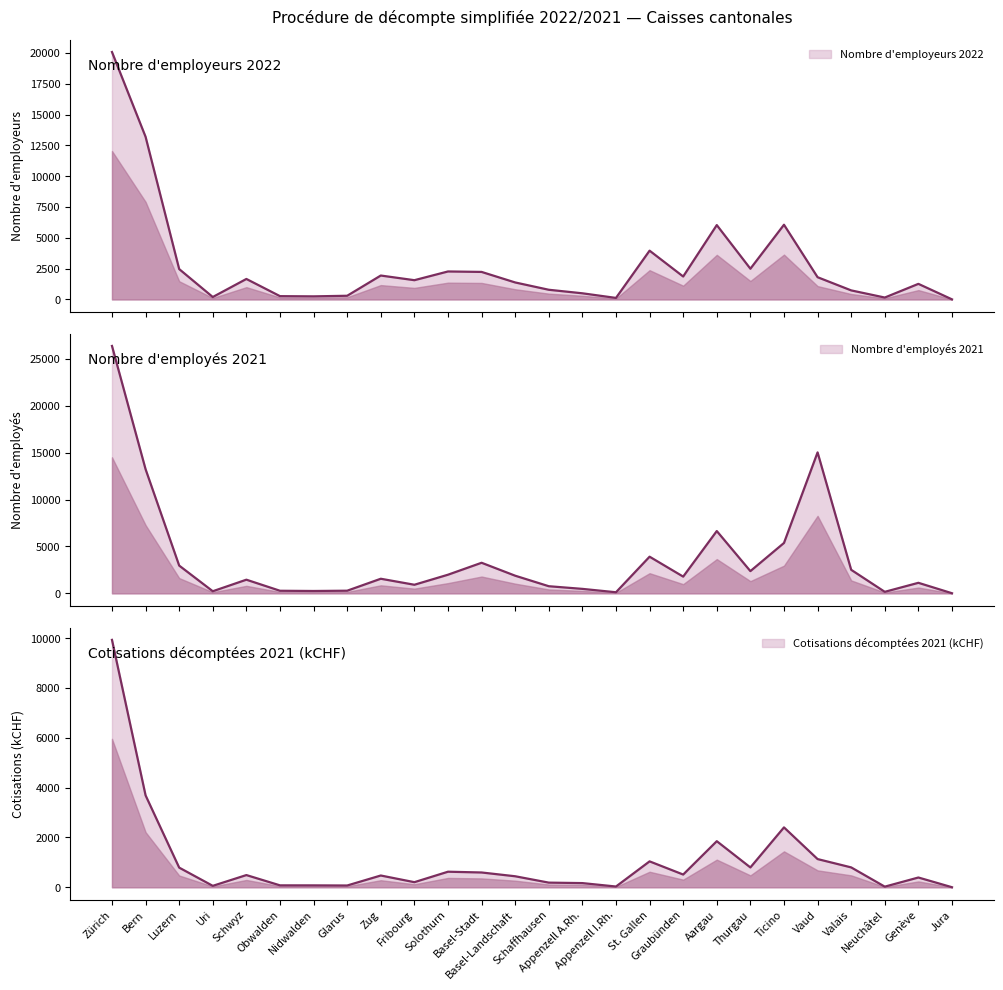

What is the label of the 14th point from the left?

Schaffhausen